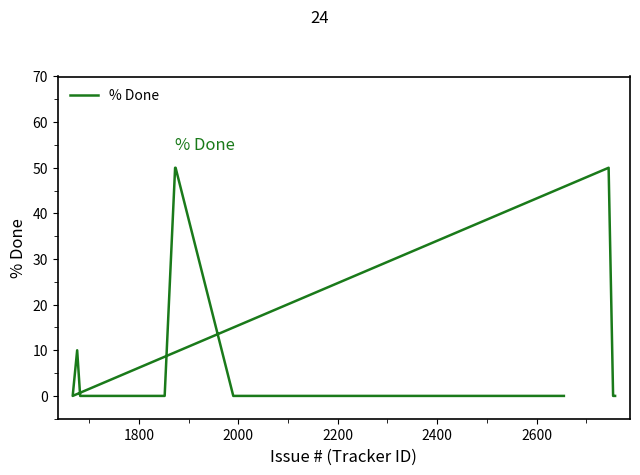

How many positive values are there?

4